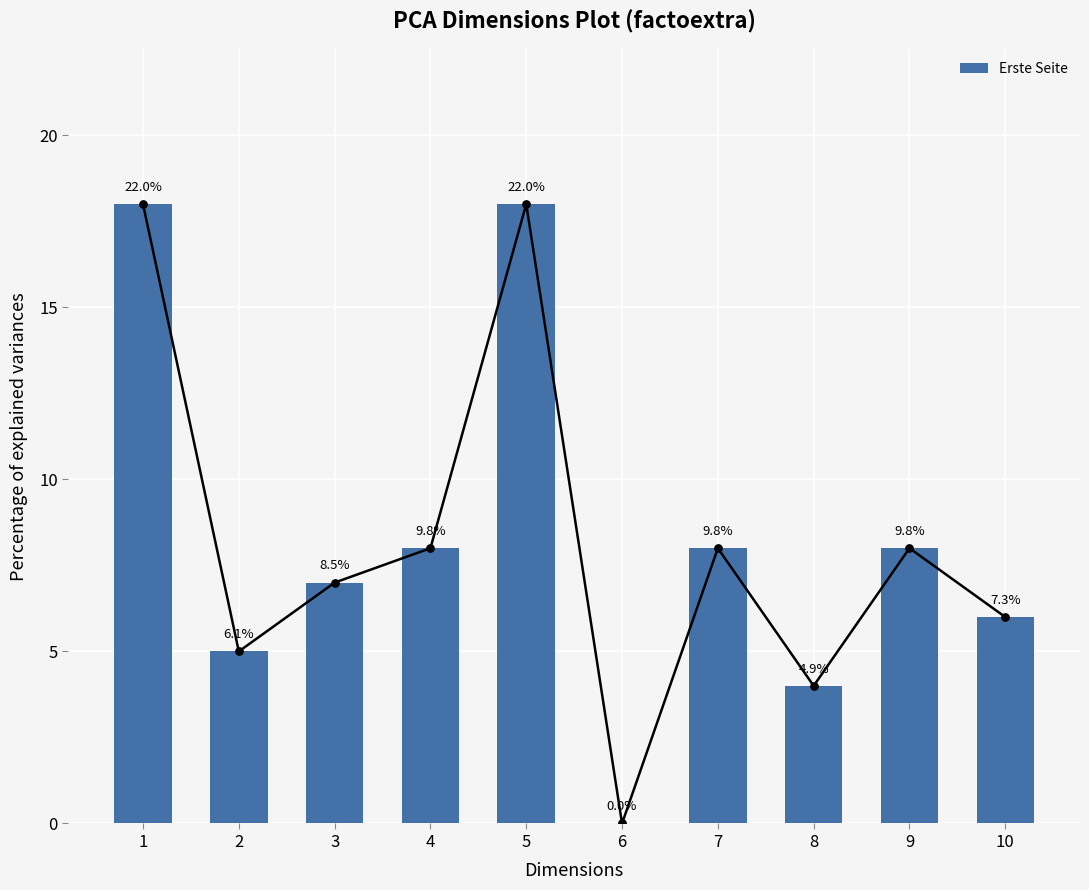

Between 7 and 4, which is larger?

7